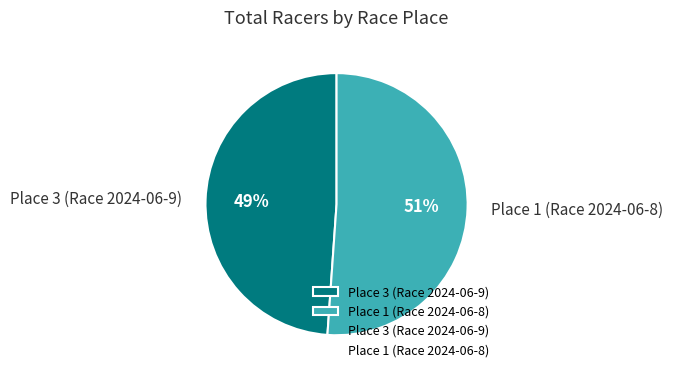

The Place 3 (Race 2024-06-9) slice represents 62% of the pie. True or false?

False